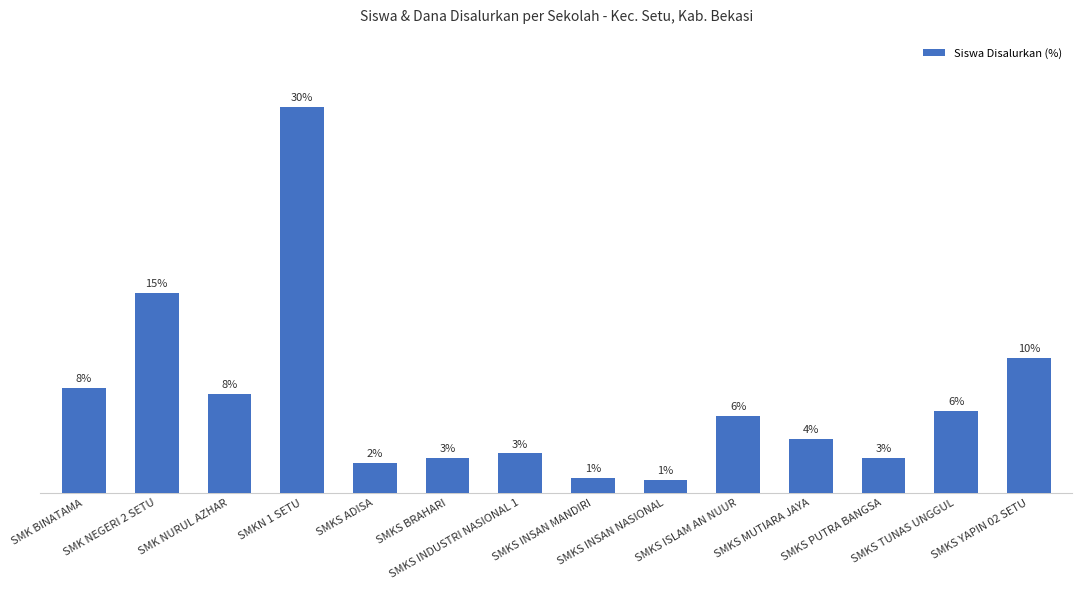

Are the bars horizontal?

No